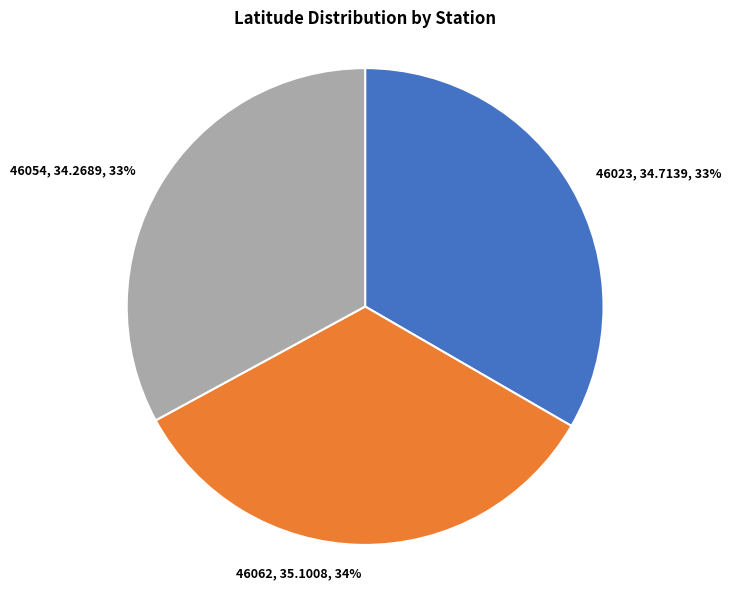

Combined, do 46062, 35.1008, 34% and 46054, 34.2689, 33% account for over 50%?

Yes